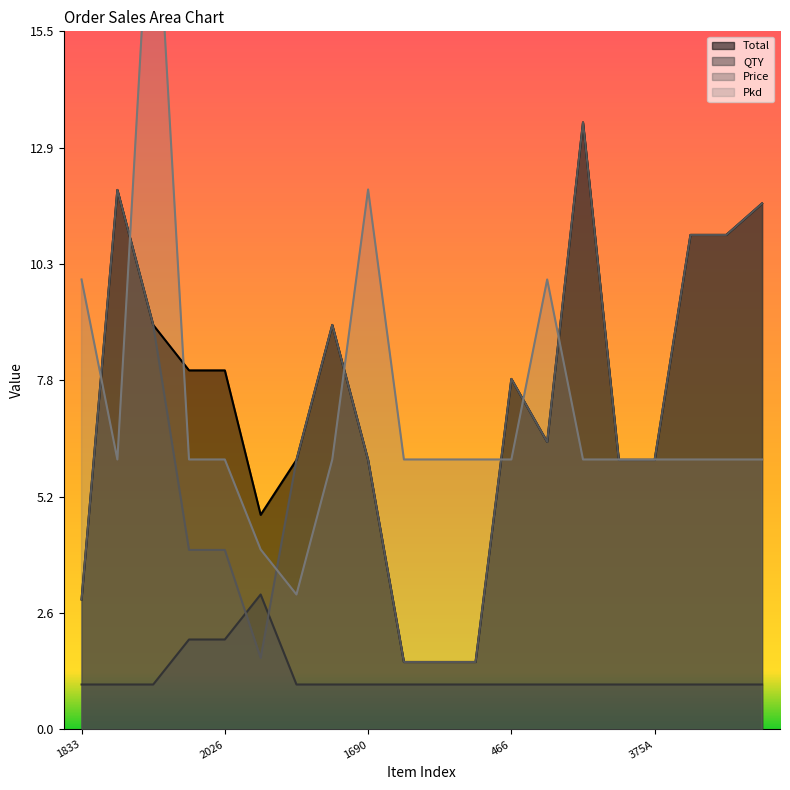

What position from the left is 512?

20